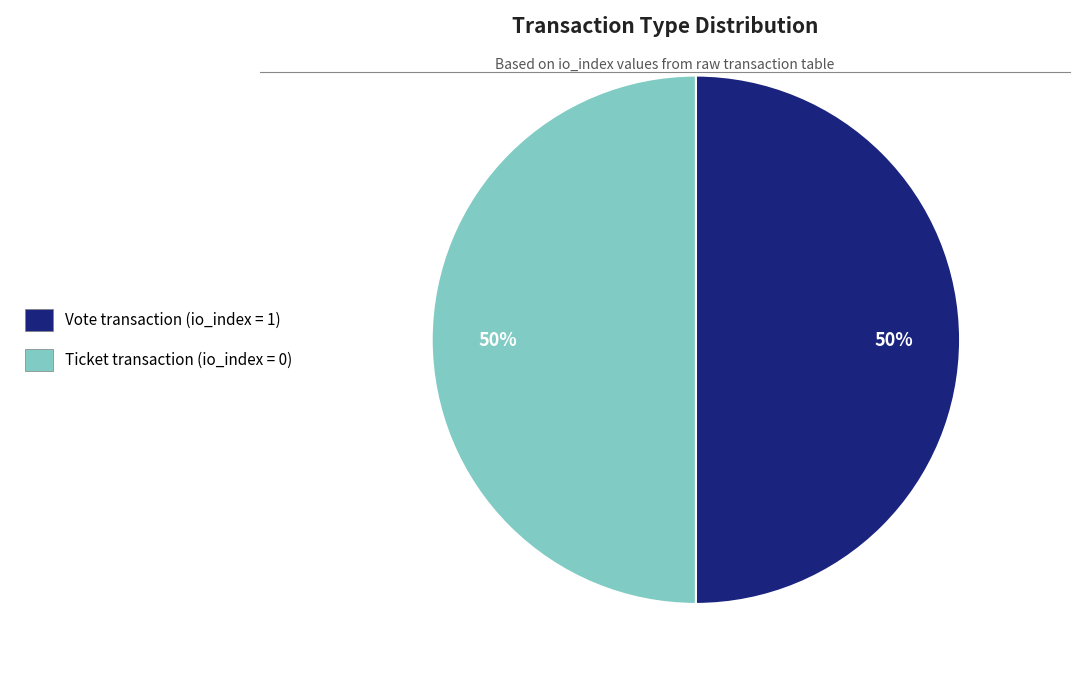

How many segments does this pie chart have?

2